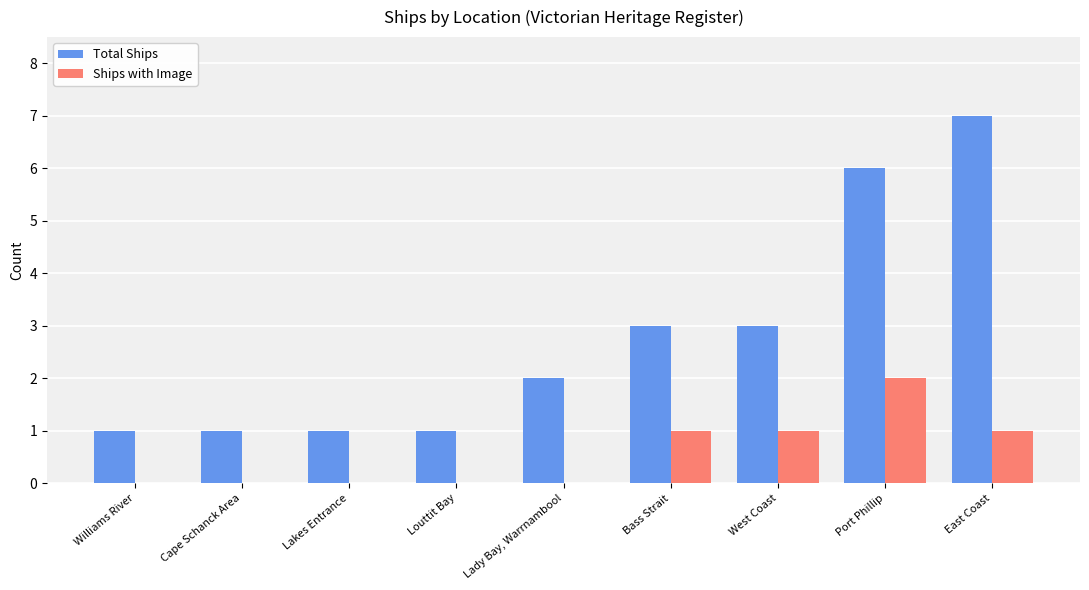

Between Lakes Entrance and East Coast, which series saw the biggest shift?

Total Ships